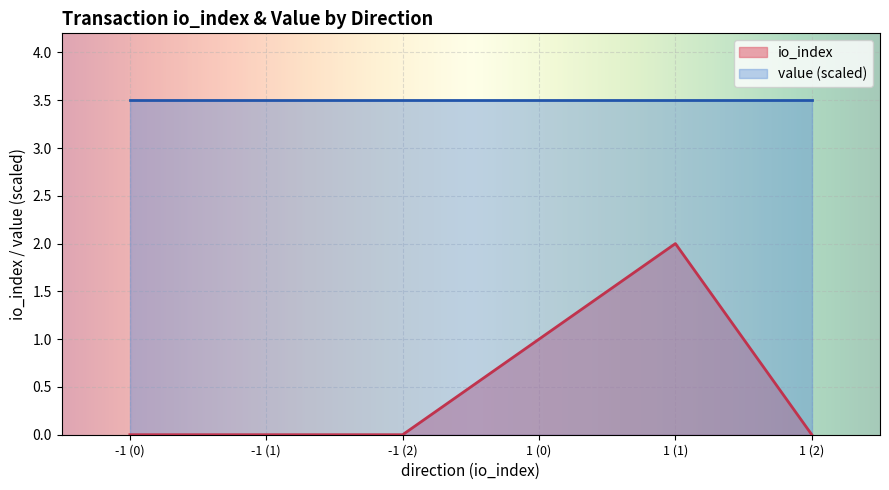

What is the maximum value for io_index?

2.0